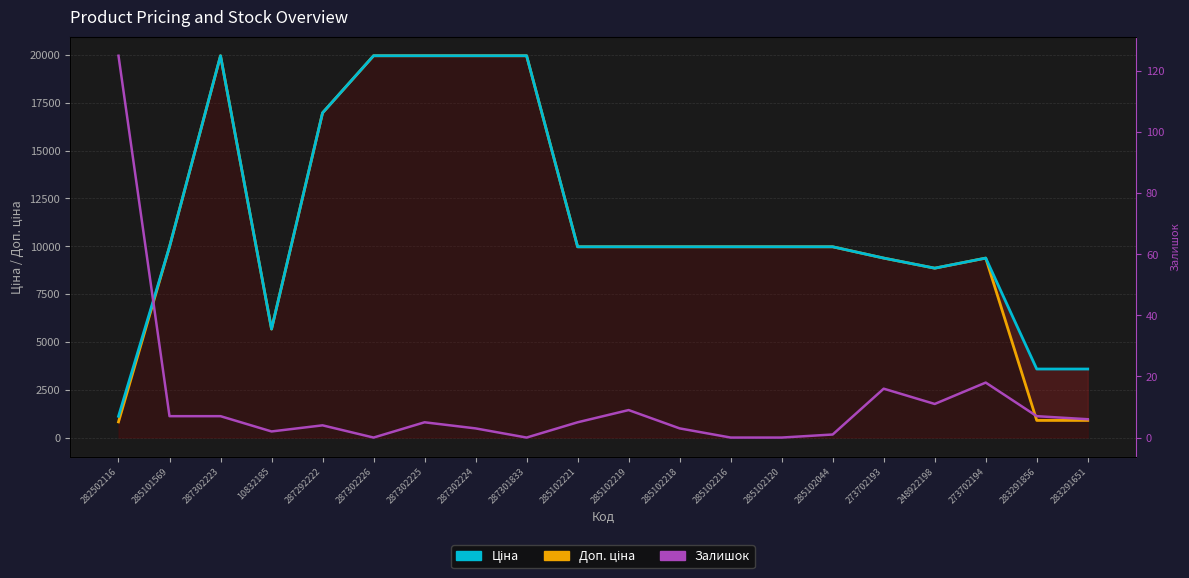

What is the sum of all Доп. ціна values?

228196.9